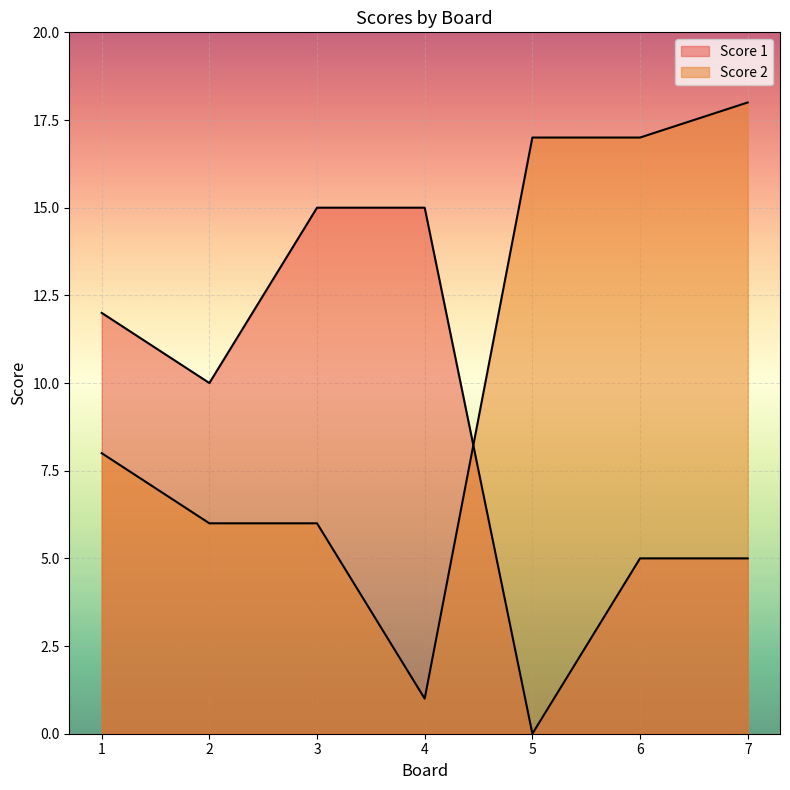

Which category has the lowest value in the Score 2 series?

4